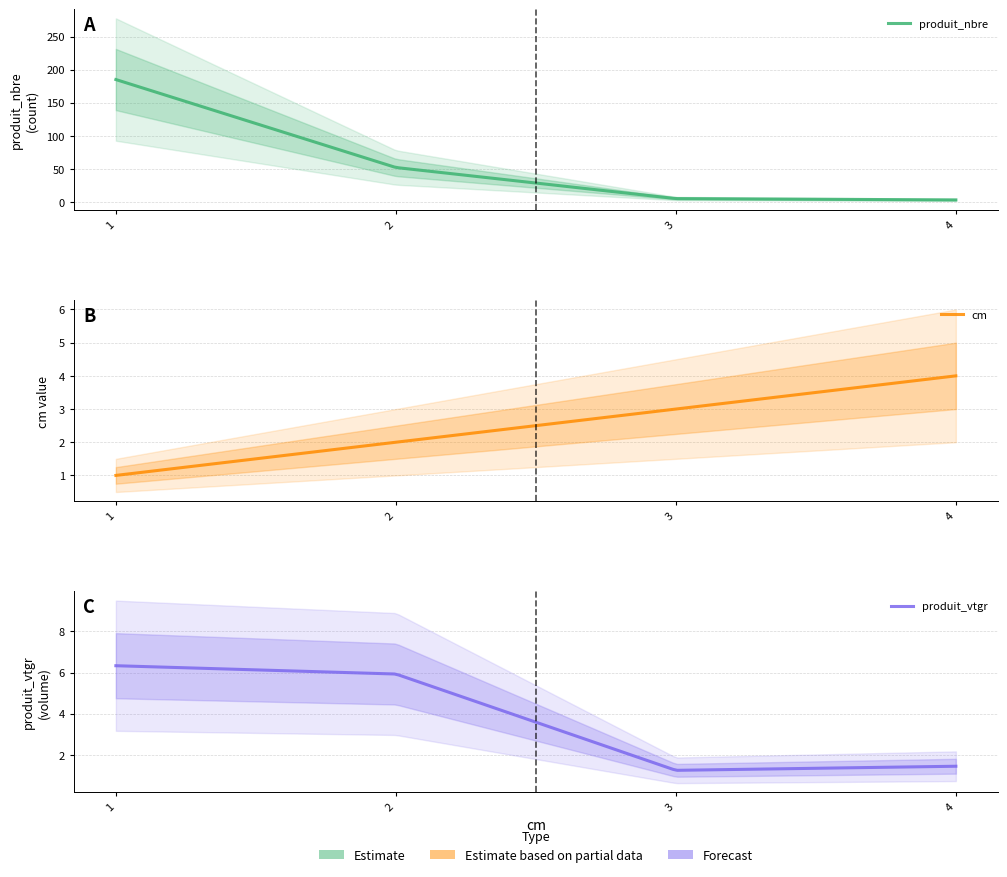

At which label does produit_nbre first exceed 52?

1